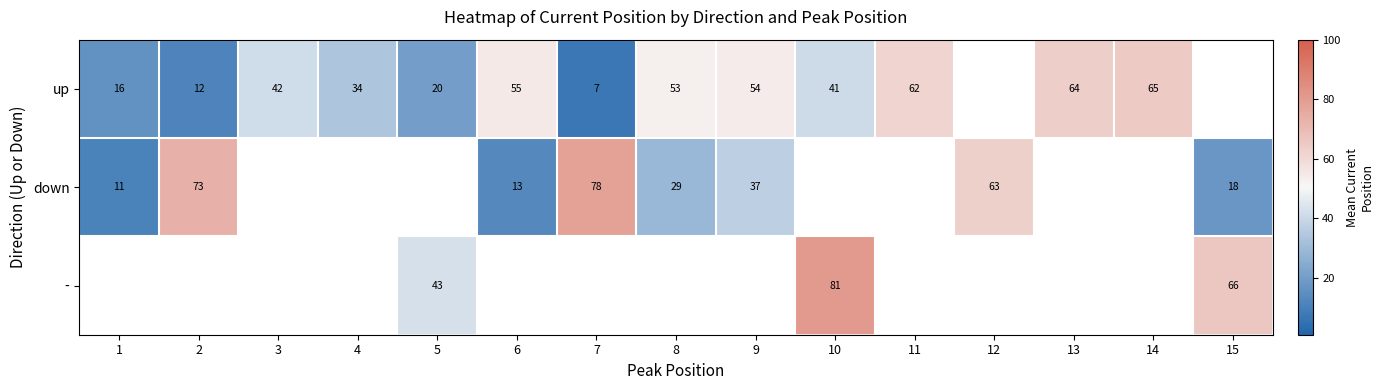

Is the value of - at 10 greater than the value of down at 6?

Yes